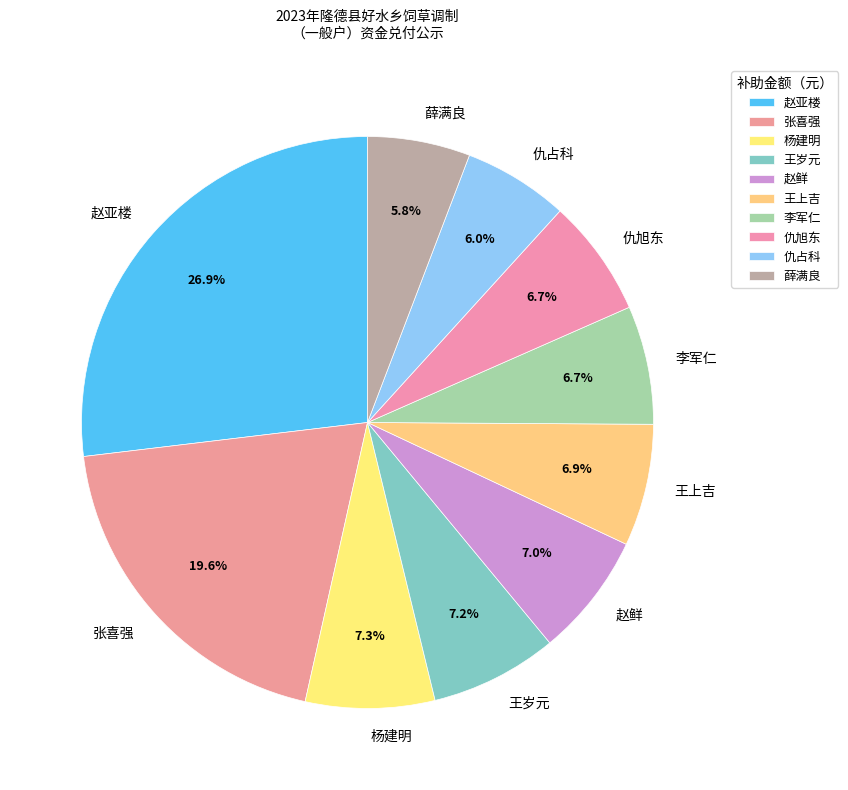

Combined, do 张喜强 and 仇旭东 account for over 50%?

No